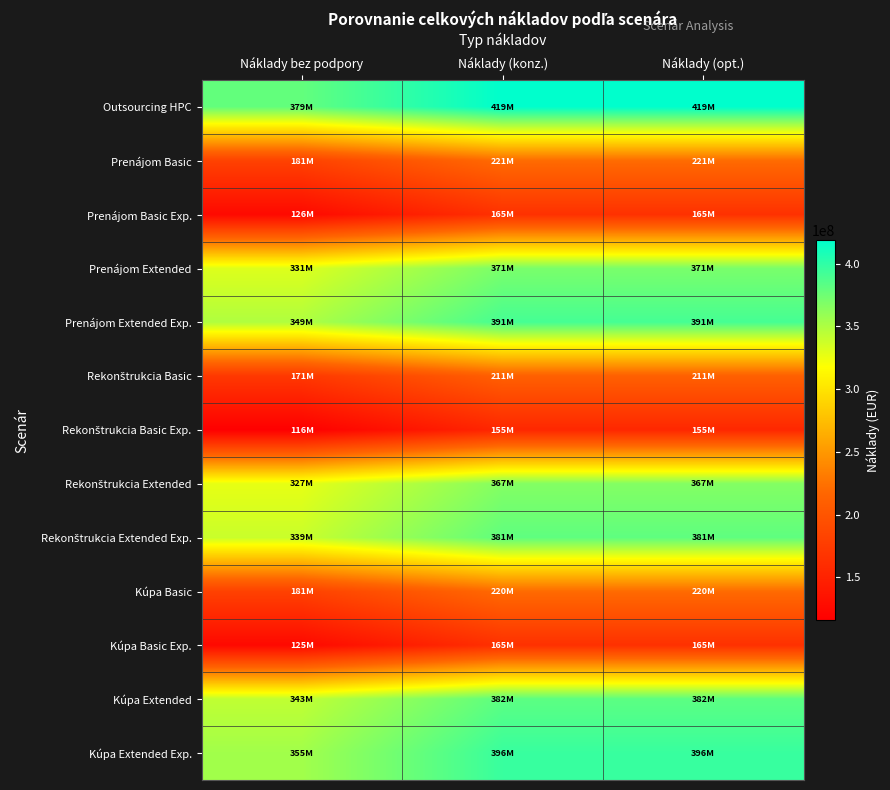

At which category is the sum across all series the highest?

Náklady (konz.)